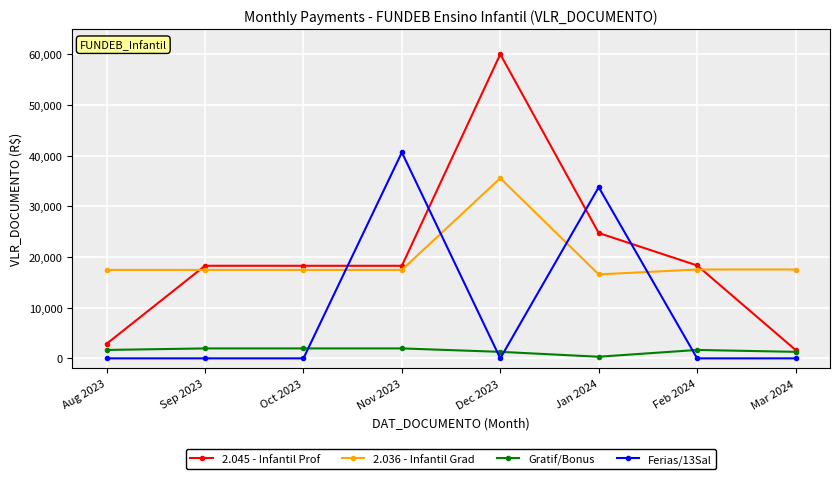

What is the spread (max minus min) of values at Dec 2023?

60052.7